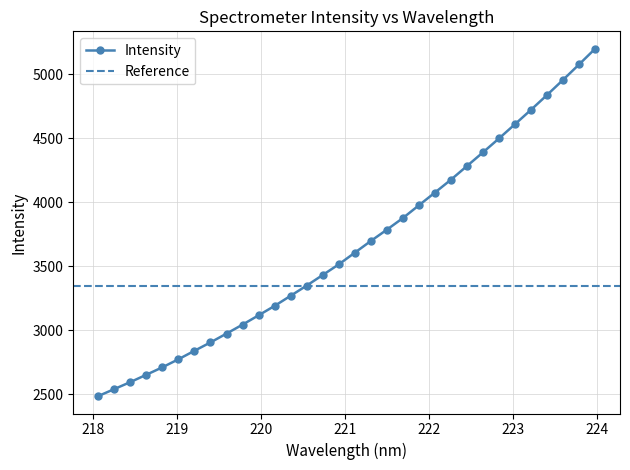

What is the minimum value shown in the chart?

2487.1